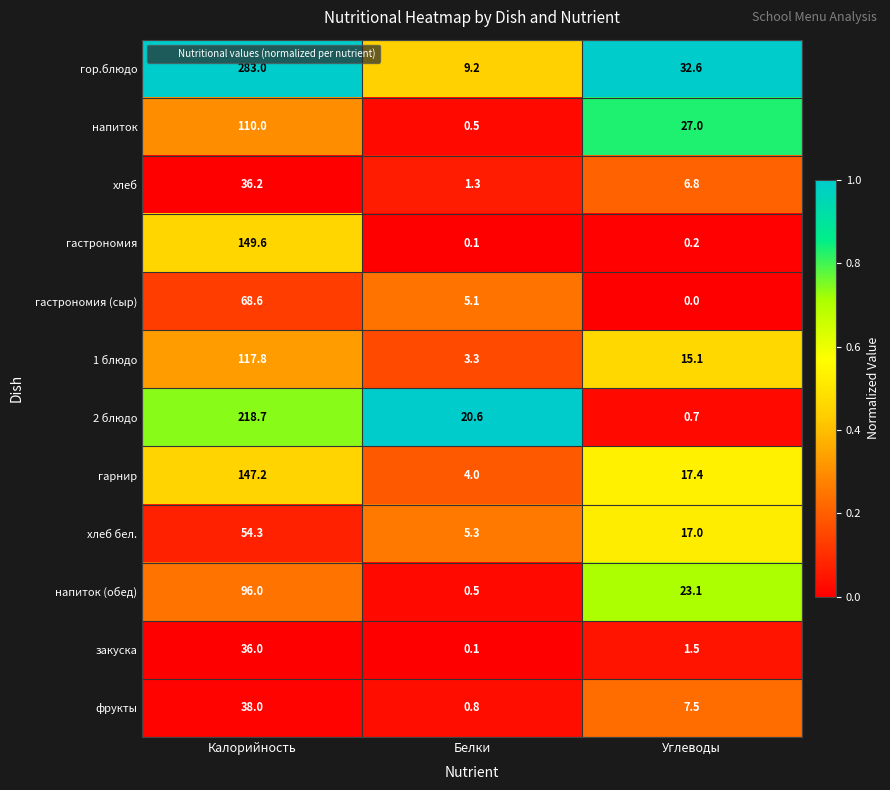

List the labels in order of напиток value, smallest first.

Белки, Углеводы, Калорийность